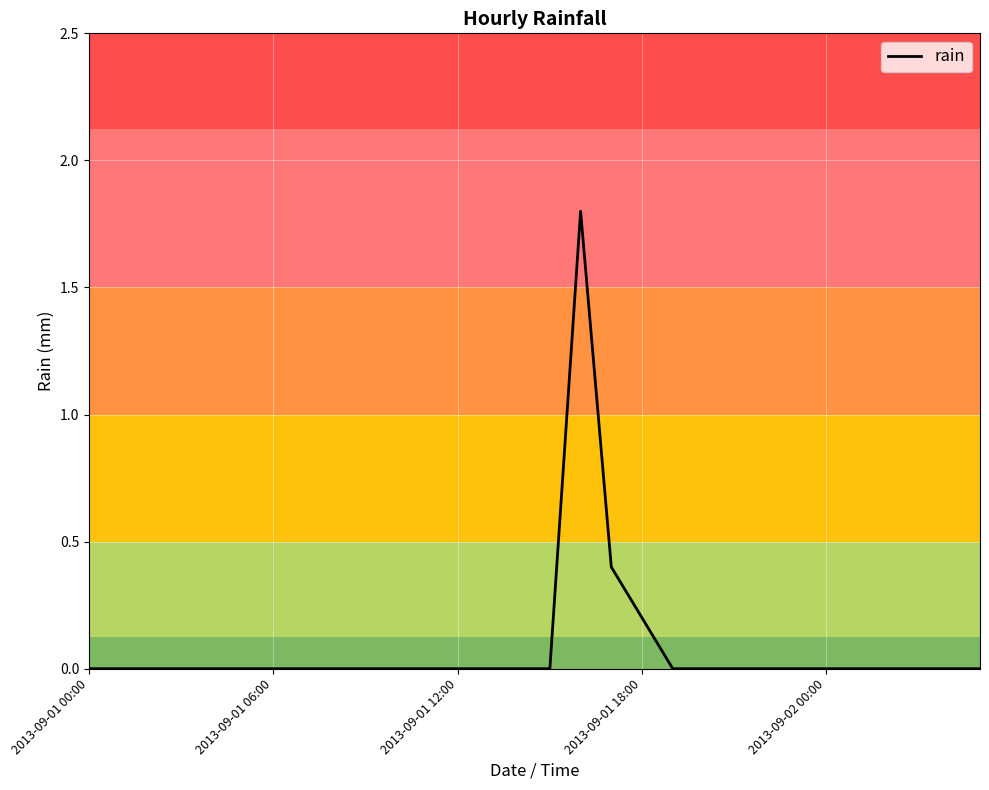

What is the greatest value displayed?

1.8